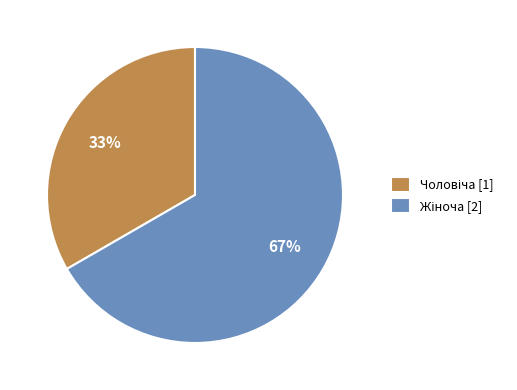

Is there a majority slice in this chart?

Yes